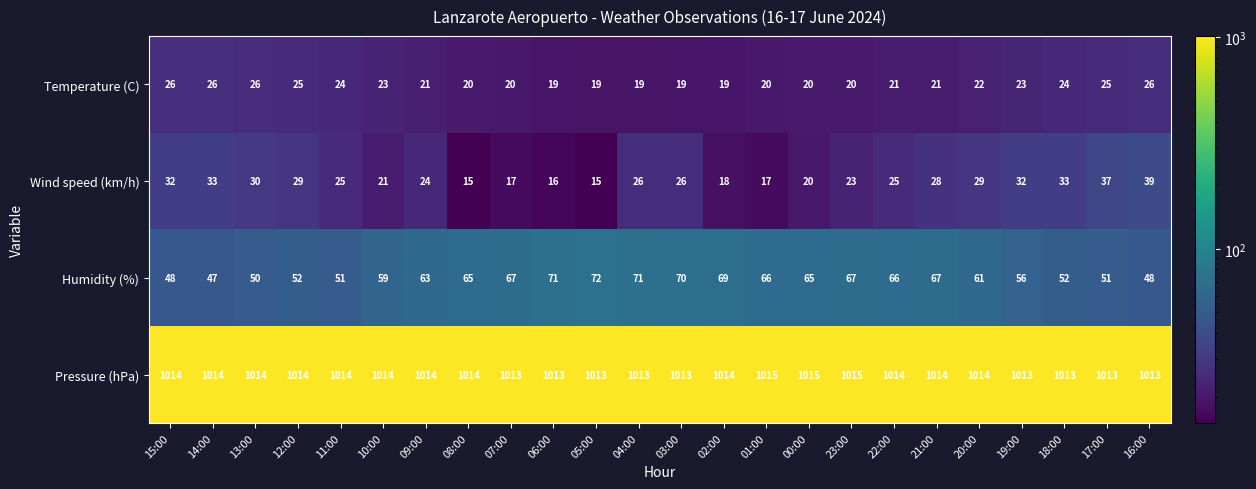

True or false: Pressure (hPa) has a value of 1013 at 05:00.

True